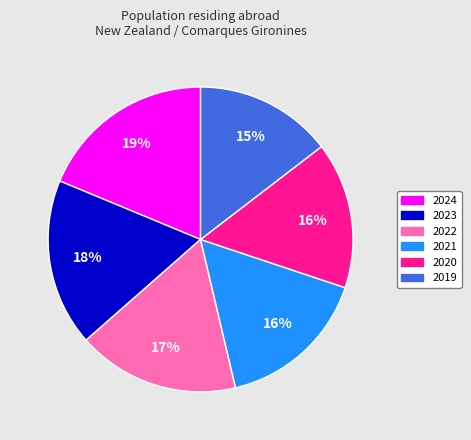

Which has a higher value, 2021 or 2024?

2024